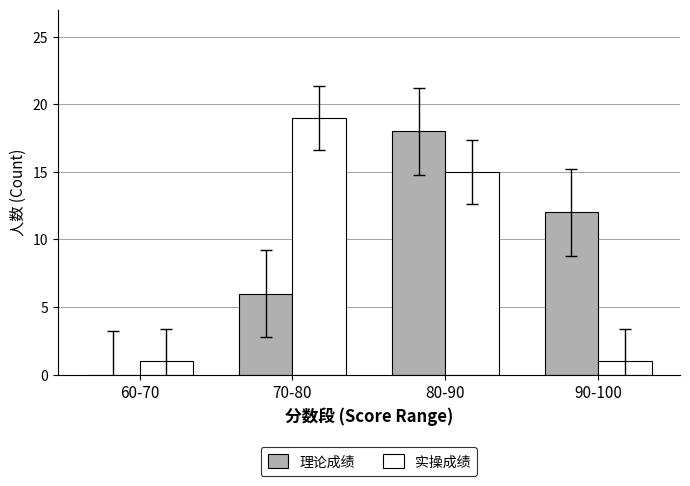

Is the value of 理论成绩 at 90-100 greater than the value of 实操成绩 at 70-80?

No